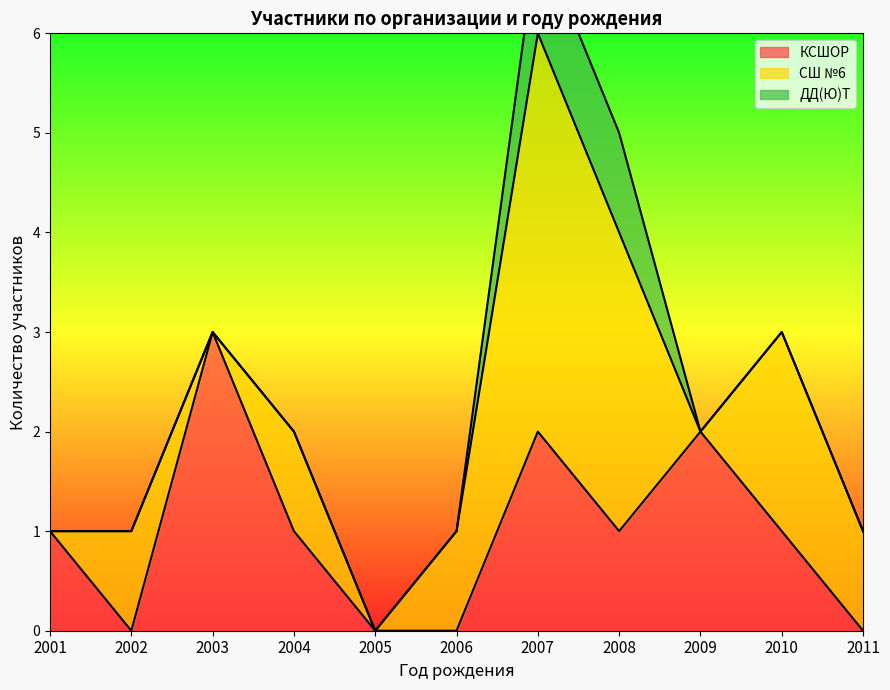

The КСШОР series shows 1 at 2004. True or false?

True